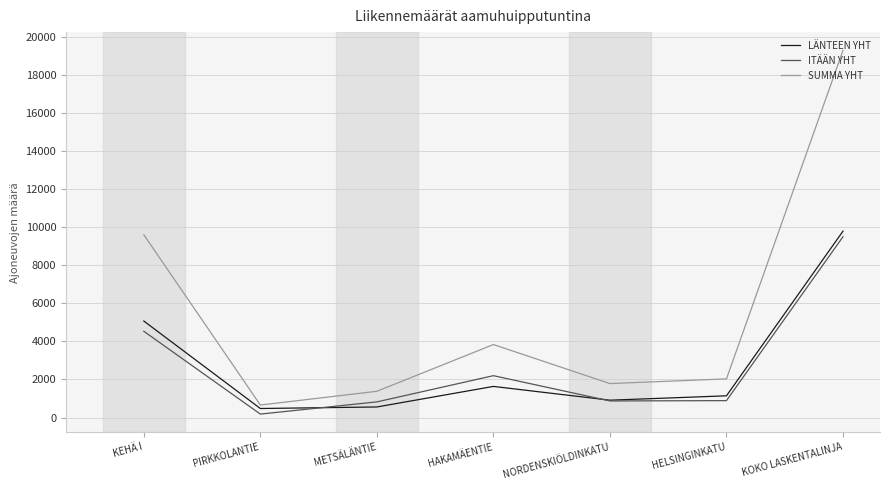

Between PIRKKOLANTIE and HELSINGINKATU, which series saw the biggest shift?

SUMMA YHT